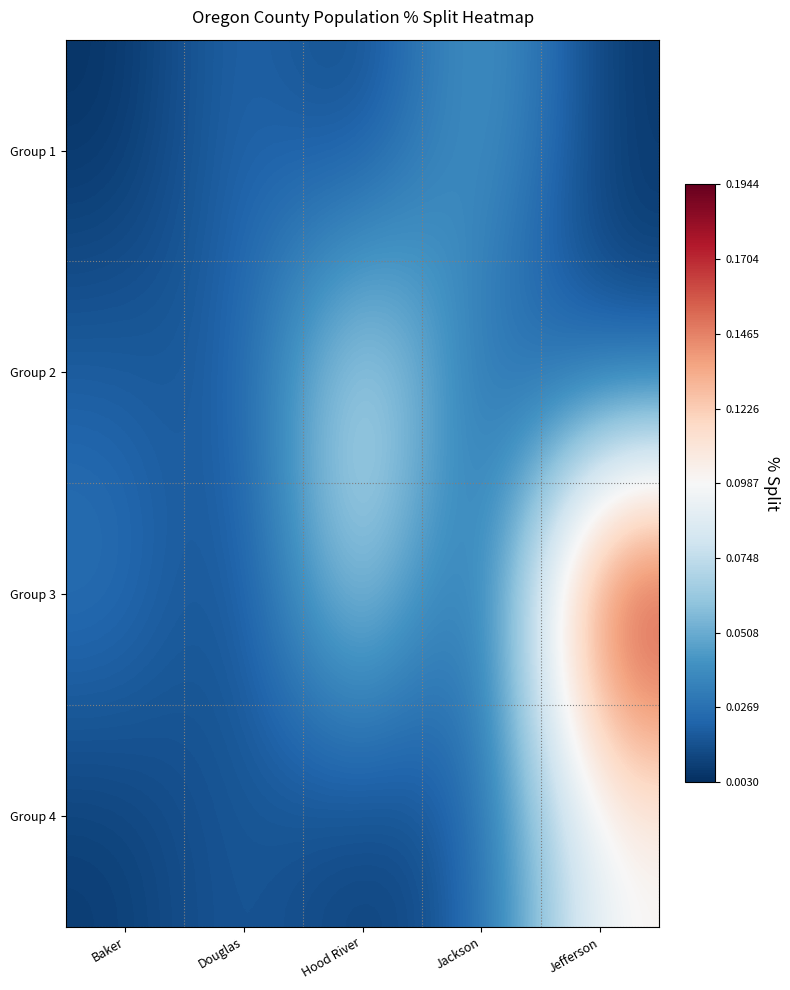

Between Jackson and Baker, which is larger?

Jackson